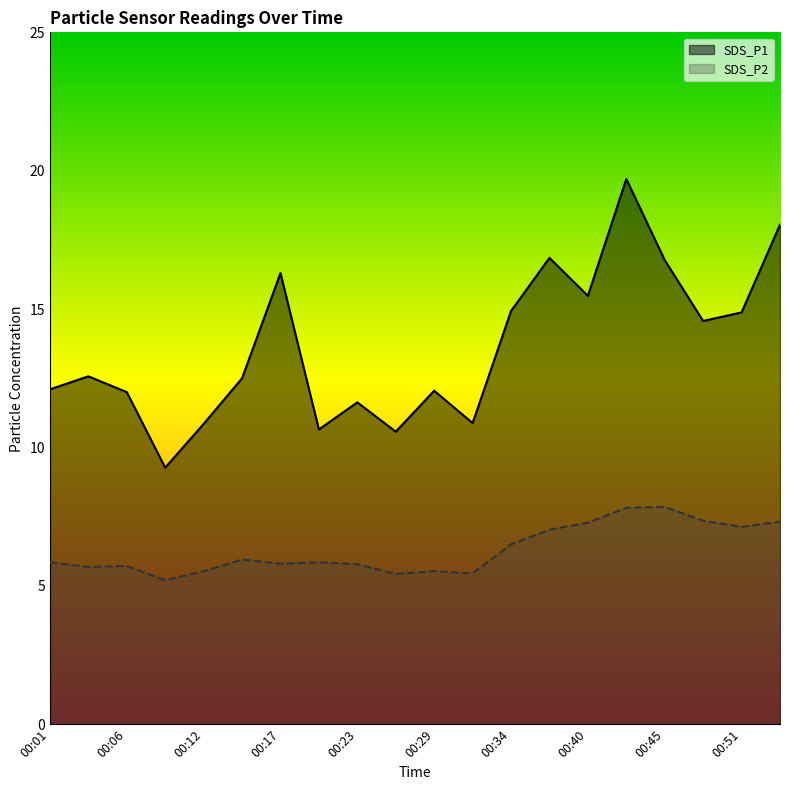

Reading left to right, transcribe all the data shown in this chart.

SDS_P1: 12.1	12.6	12.0	9.3	10.8	12.5	16.3	10.7	11.6	10.6	12.1	10.9	14.9	16.9	15.5	19.7	16.8	14.6	14.9	18.1
SDS_P2: 5.8	5.7	5.7	5.2	5.5	6.0	5.8	5.8	5.8	5.4	5.5	5.5	6.5	7.0	7.3	7.8	7.8	7.3	7.1	7.3